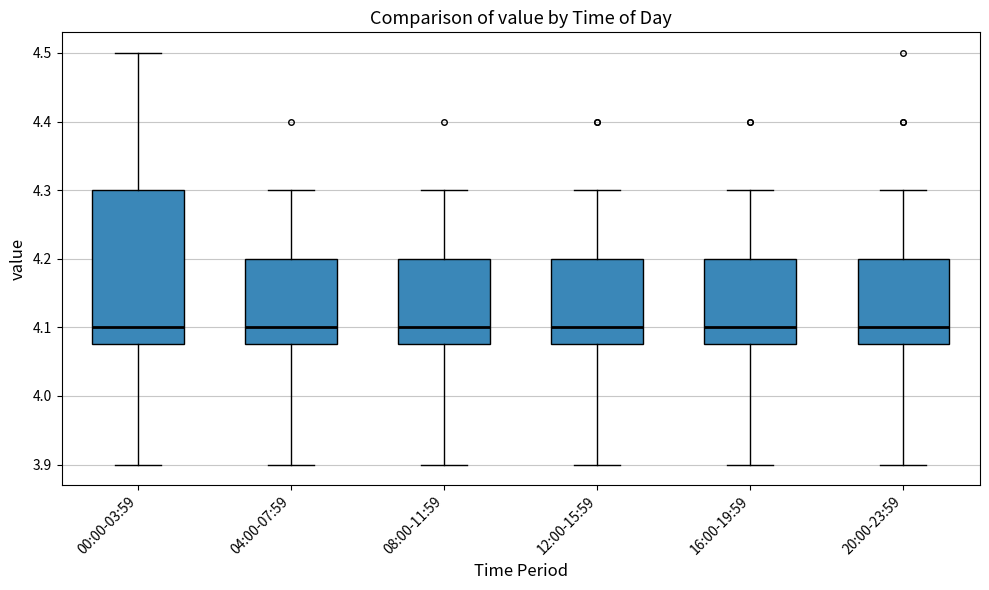

Which box is the tallest, from its lower edge to its upper edge?

00:00-03:59